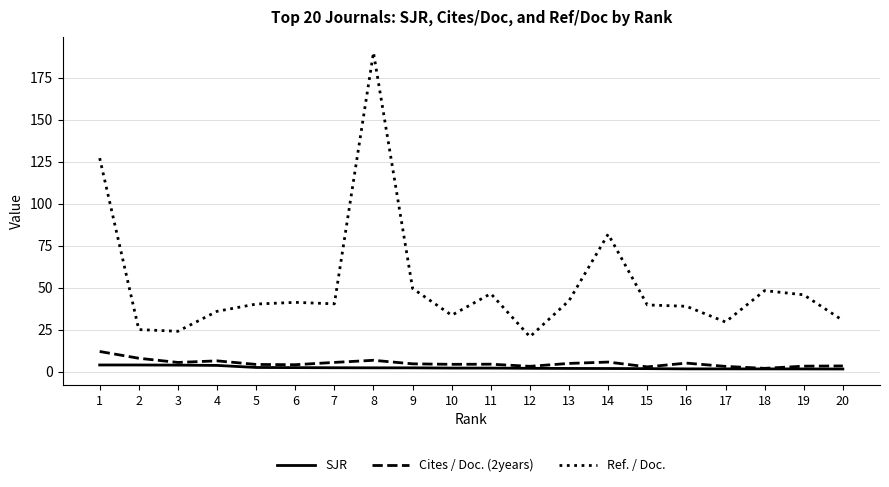

Which series has the widest spread of values?

Ref. / Doc.